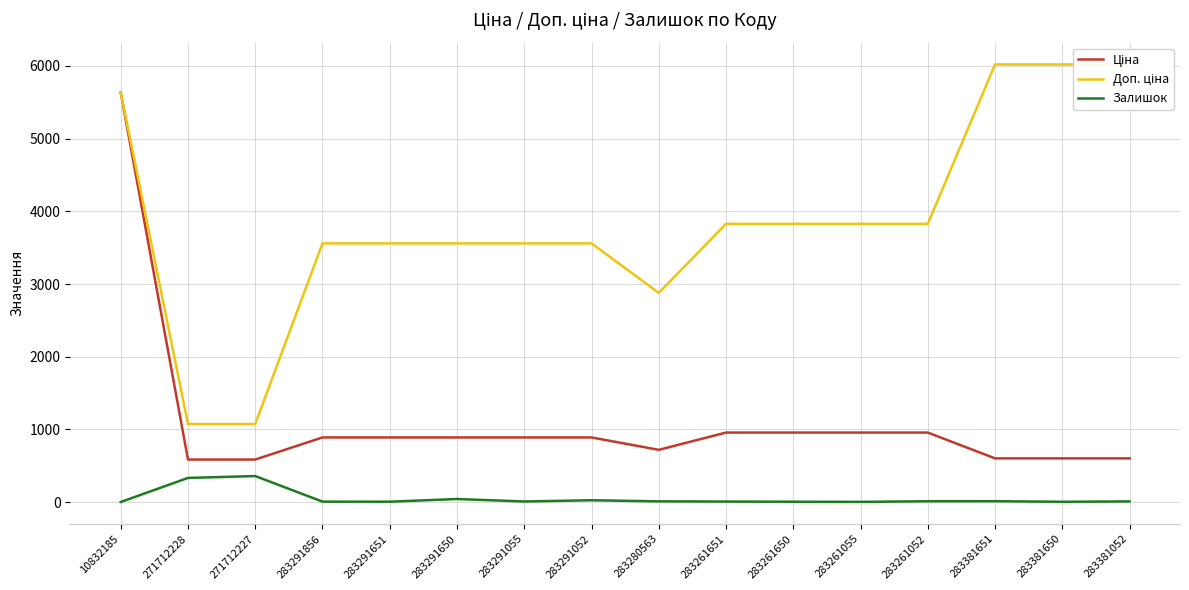

Where is Доп. ціна nearest to the value 3547?

283291856